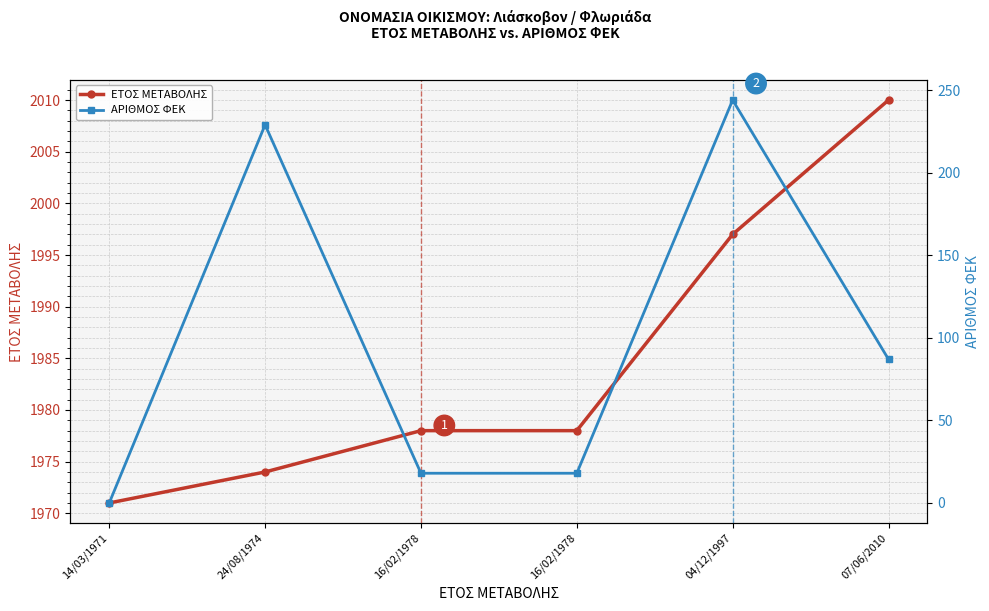

Rank the series by their average value, from highest to lowest.

ΕΤΟΣ ΜΕΤΑΒΟΛΗΣ, ΑΡΙΘΜΟΣ ΦΕΚ